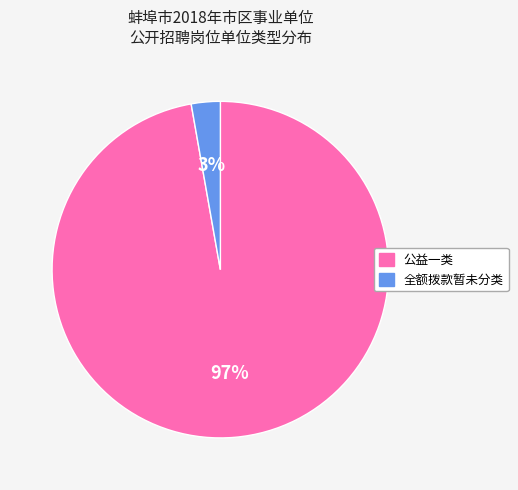

The 全额拨款暂未分类 slice represents 17% of the pie. True or false?

False